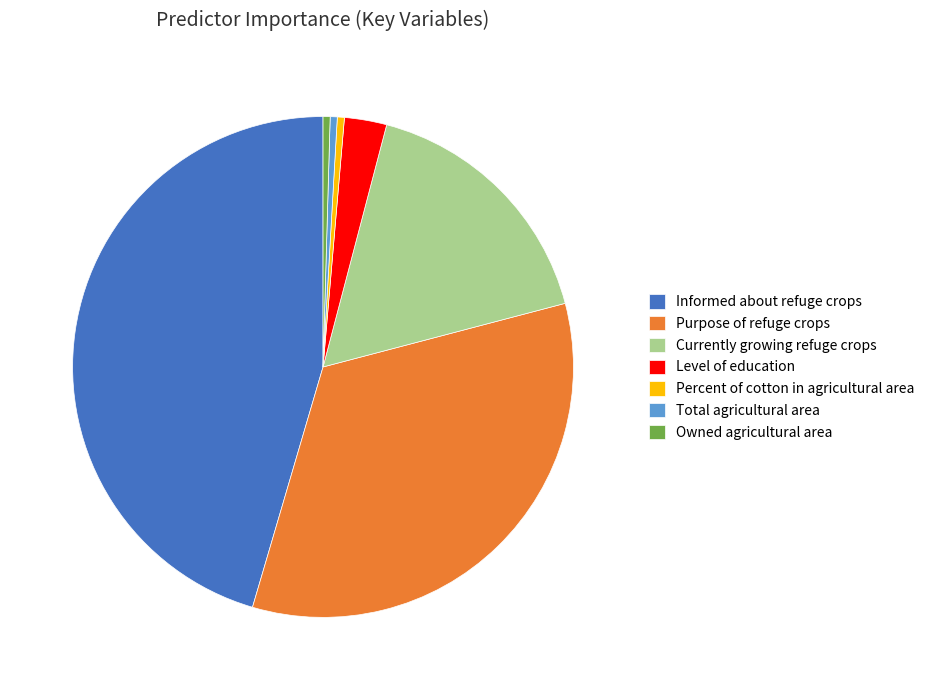

Combined, do Percent of cotton in agricultural area and Level of education account for over 50%?

No